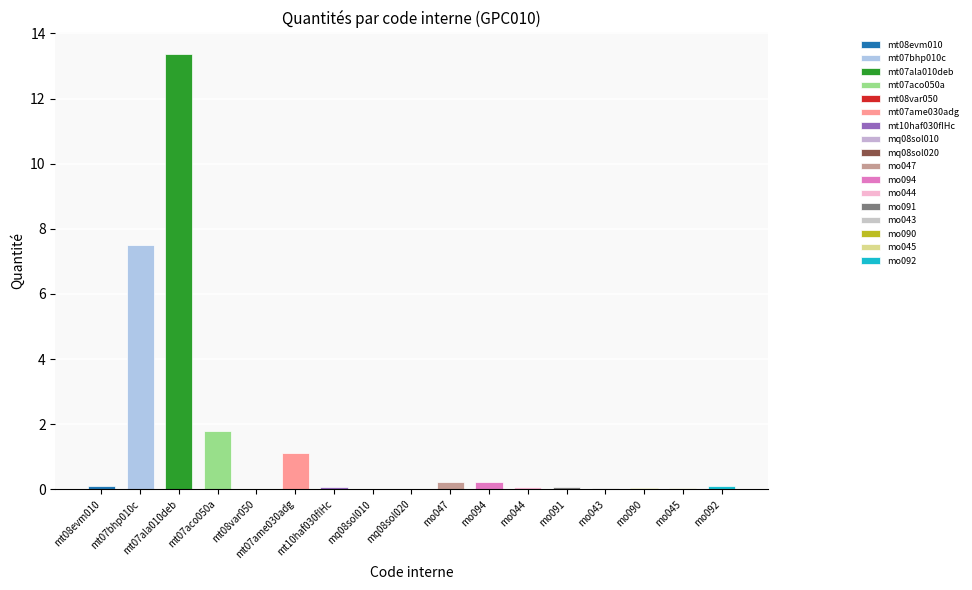

Rank the categories by value from highest to lowest.

mt07ala010deb, mt07bhp010c, mt07aco050a, mt07ame030adg, mo047, mo094, mt08evm010, mo092, mt10haf030fIHc, mo044, mo091, mo043, mo090, mo045, mt08var050, mq08sol020, mq08sol010